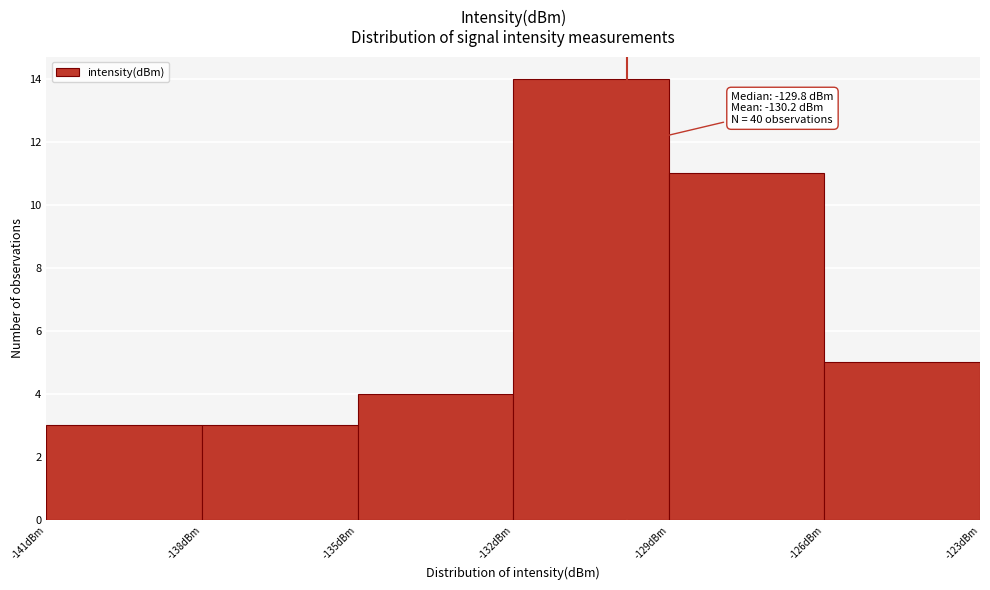

Over which range of the x-axis is the bar tallest?

-132 to -129